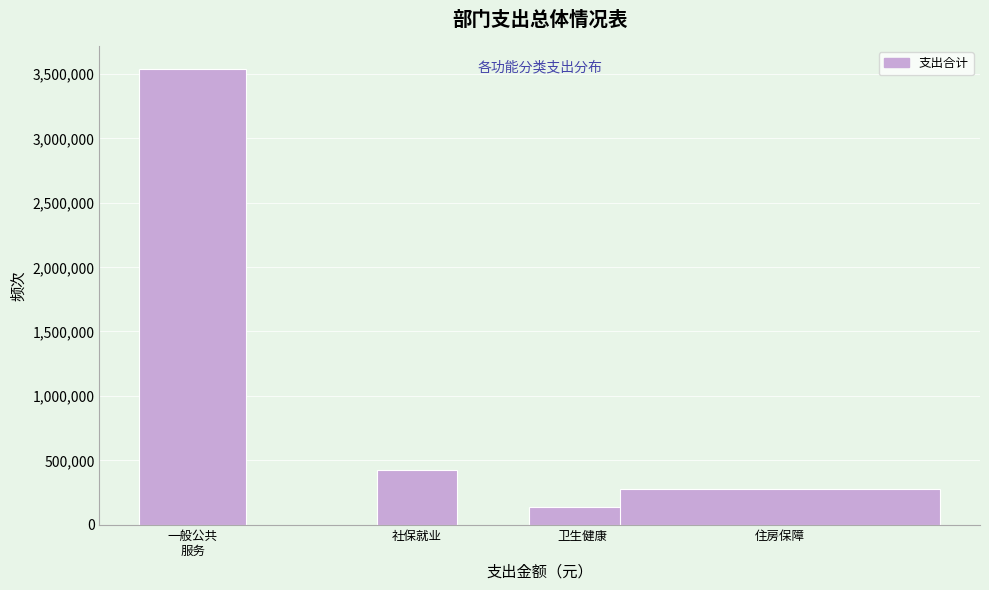

Reading left to right, list all the values displayed in this chart.

3541112.8	420277.4	134366.4	277632.2